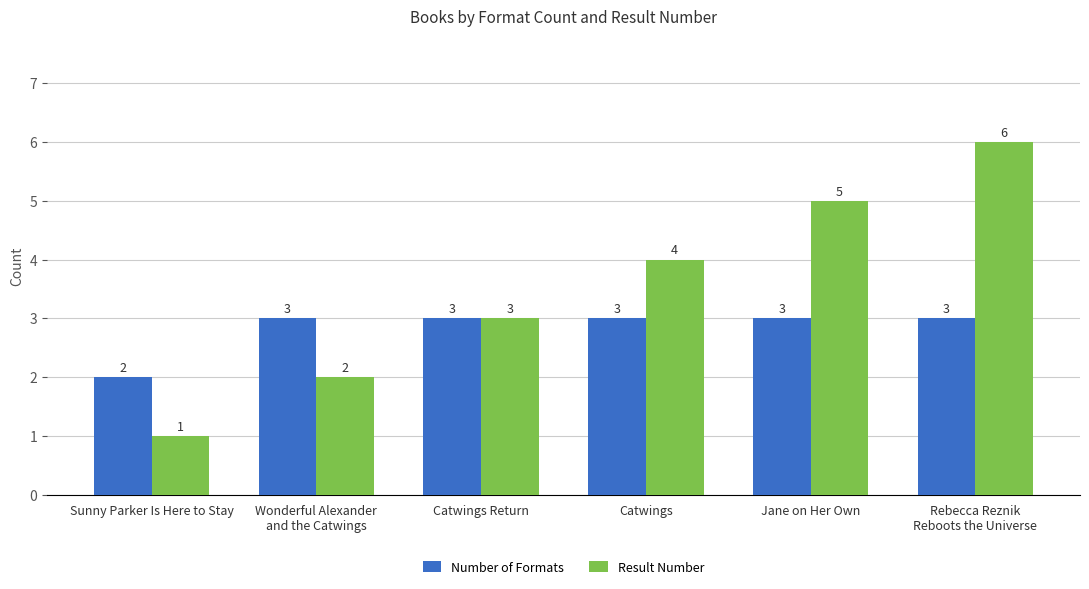

How many categories are shown in the chart?

6